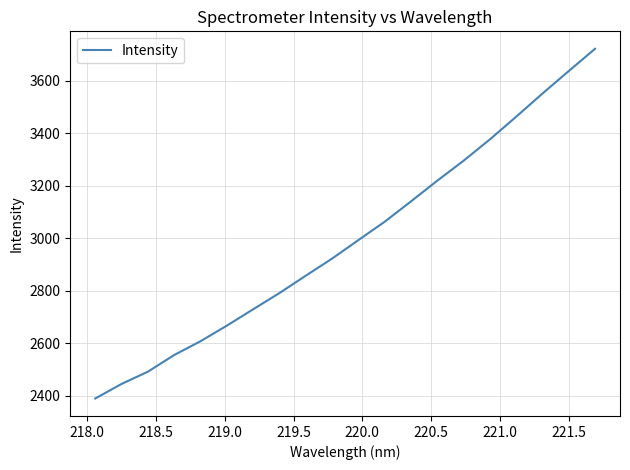

What is the difference between the maximum and minimum values?

1331.0